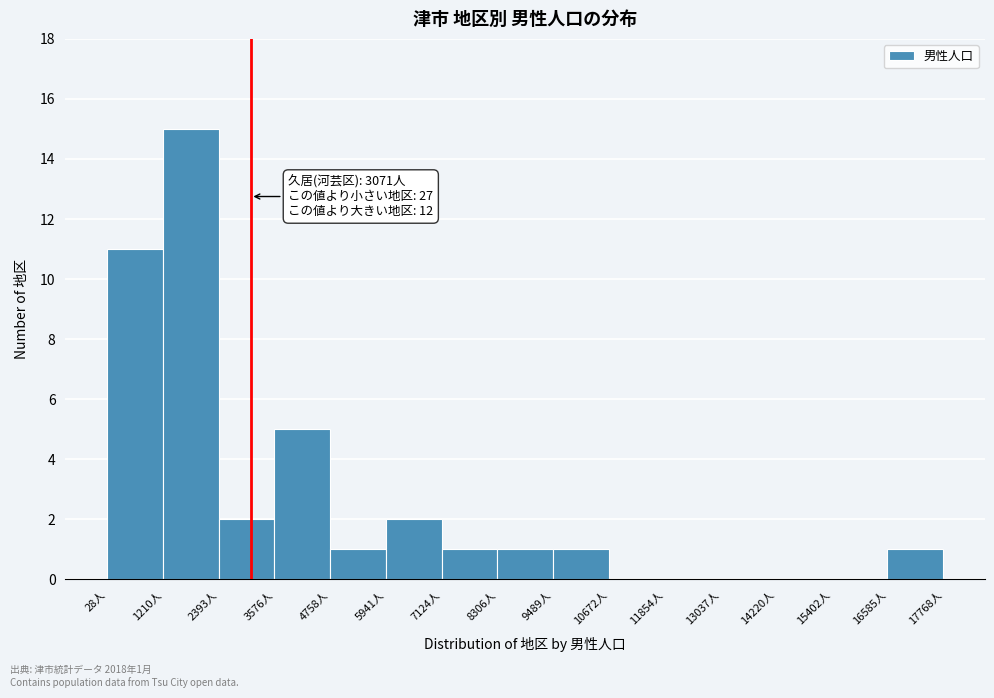

Over which range of the x-axis is the bar tallest?

1200 to 2400